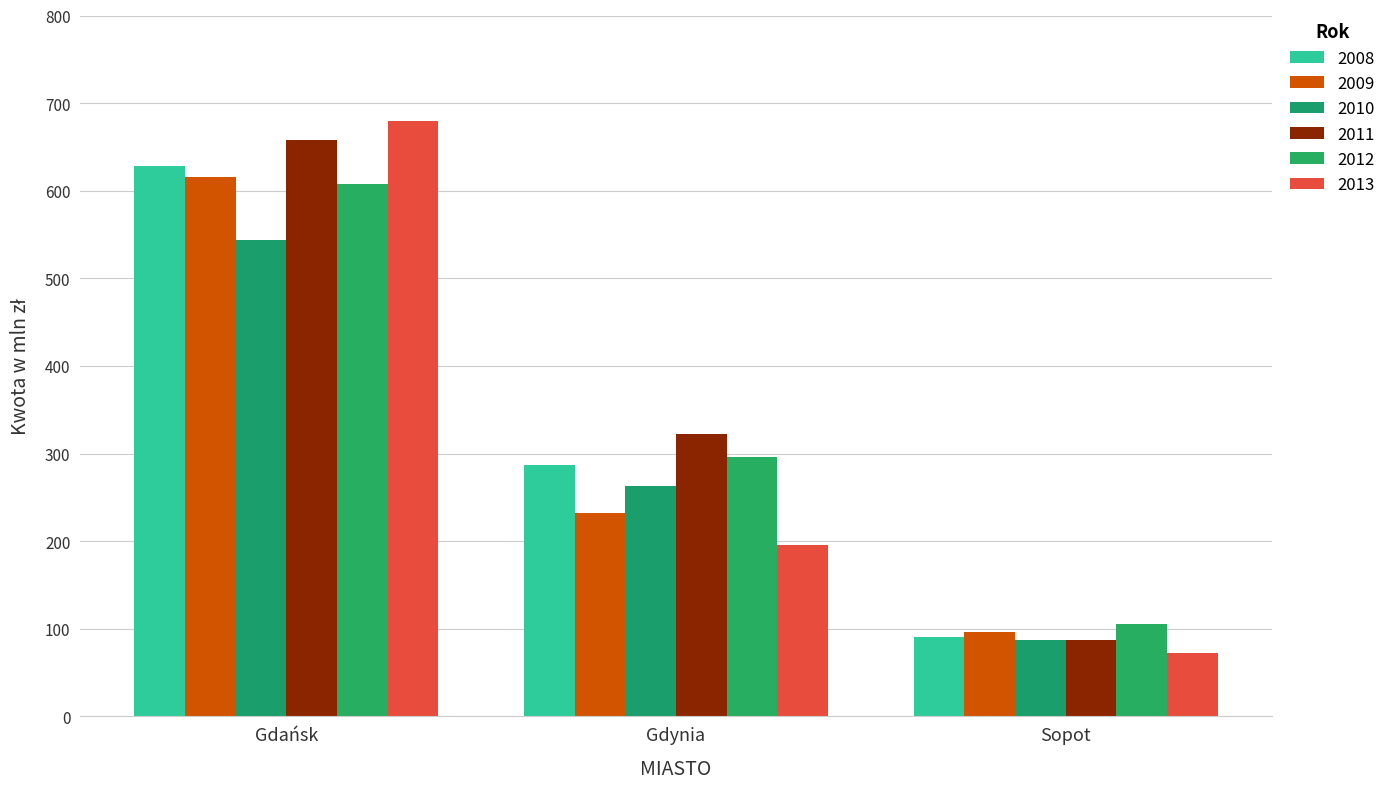

Are the bars horizontal?

No